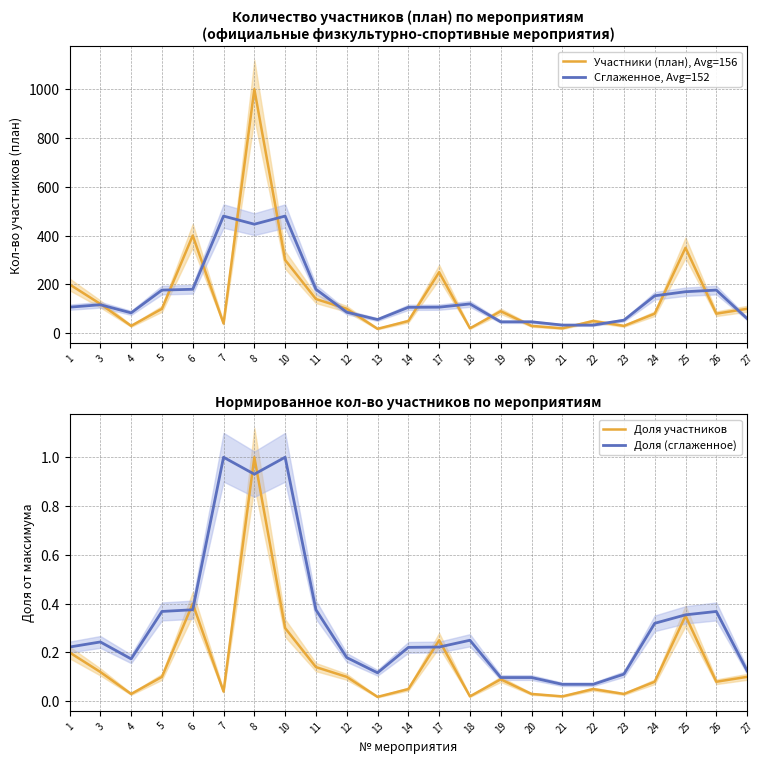

How many lines are shown in the chart?

4